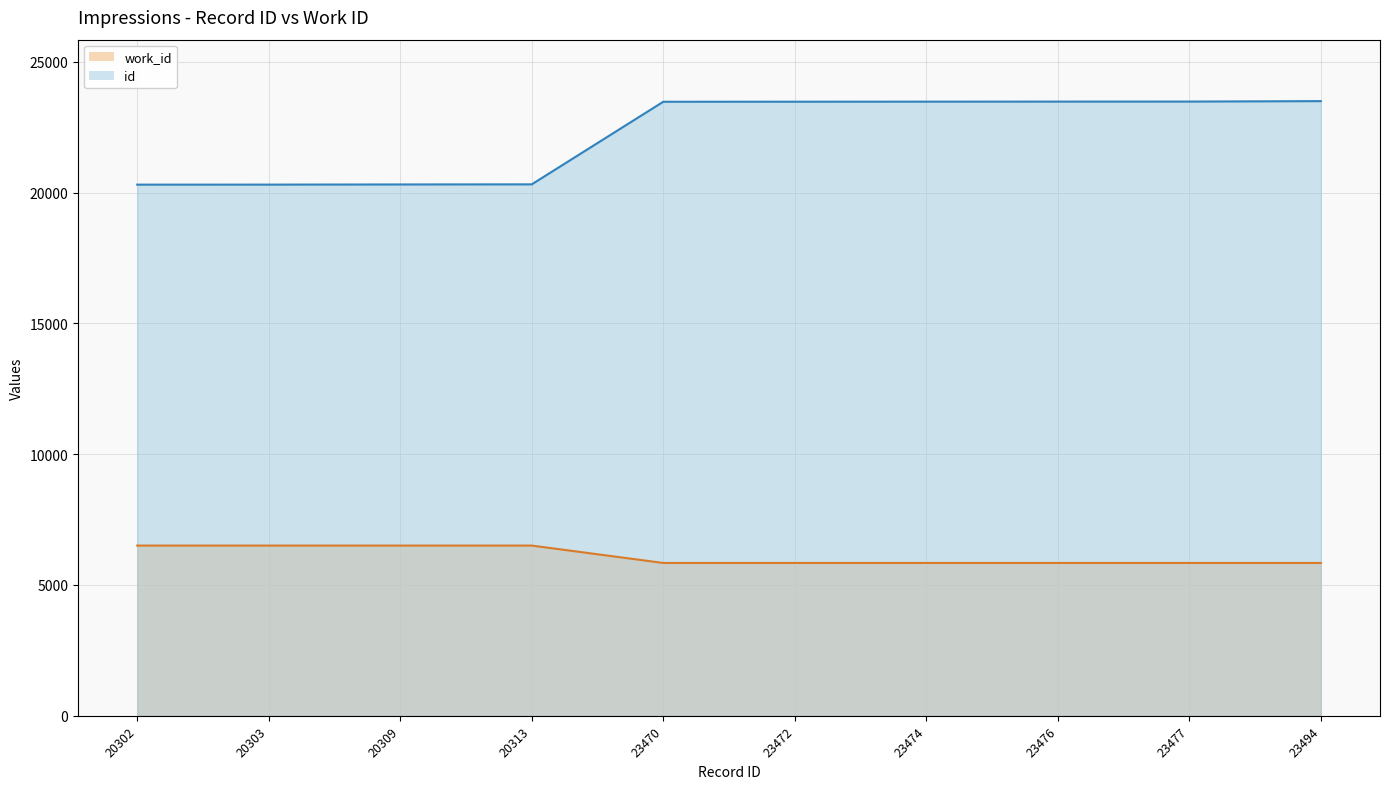

Rank the series by their maximum value, from highest to lowest.

id, work_id